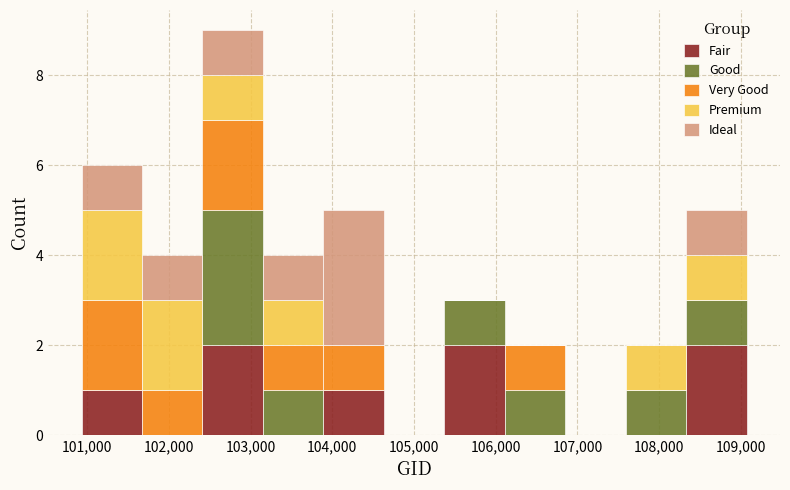

Reading left to right, list every stacked bar in this chart as the range it spans on the x-axis followed by its total height. Neither the bar edges nor the heights are printed on the chart, so give them approximately, as read against the axes.

100900 to 101700: 6
101700 to 102400: 4
102400 to 103200: 9
103200 to 103900: 4
103900 to 104600: 5
104600 to 105400: 0
105400 to 106100: 3
106100 to 106900: 2
106900 to 107600: 0
107600 to 108300: 2
108300 to 109100: 5